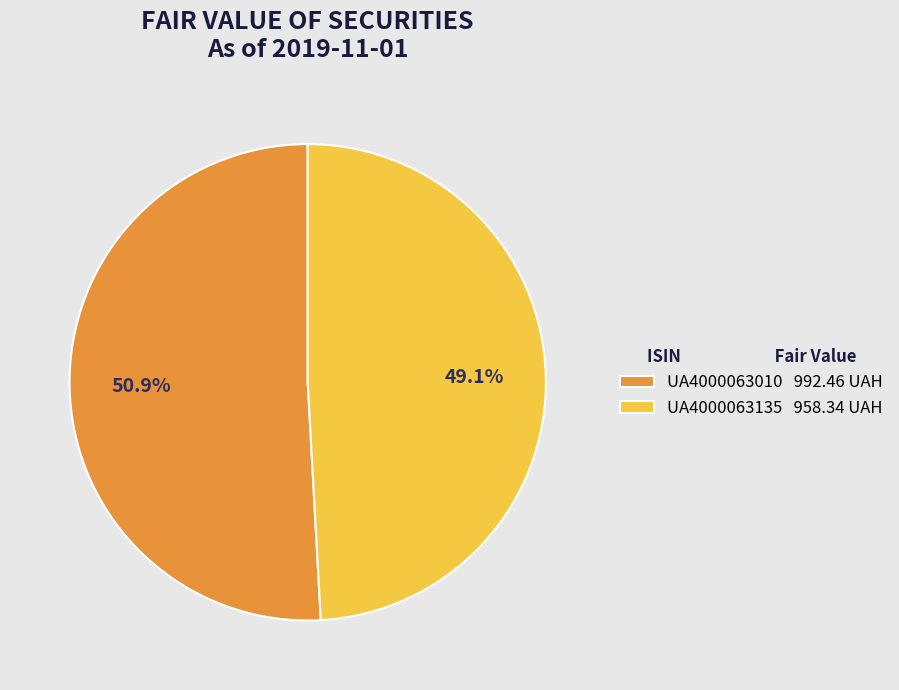

To the nearest percent, what portion does UA4000063010 represent?

51%